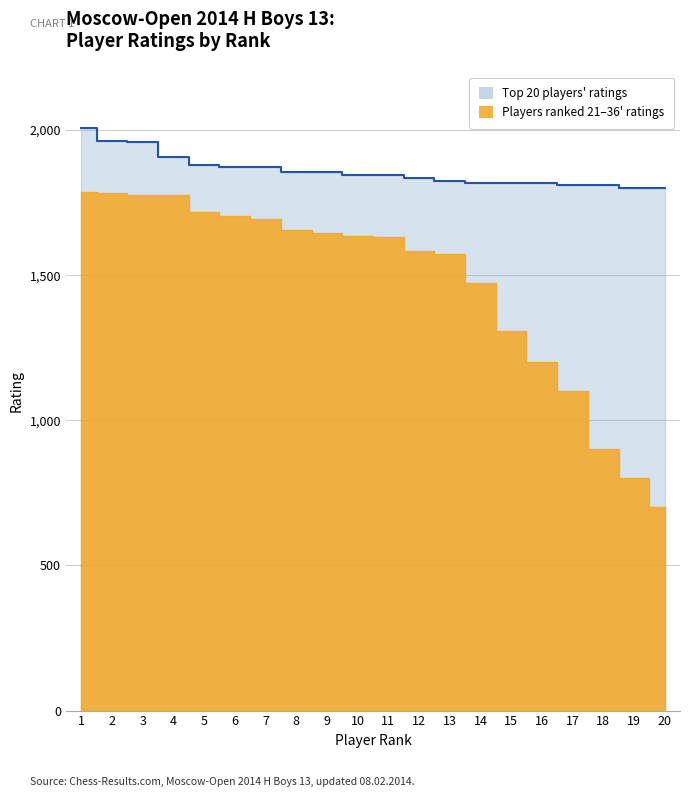

What is the change in value from 1 to 2?

-47